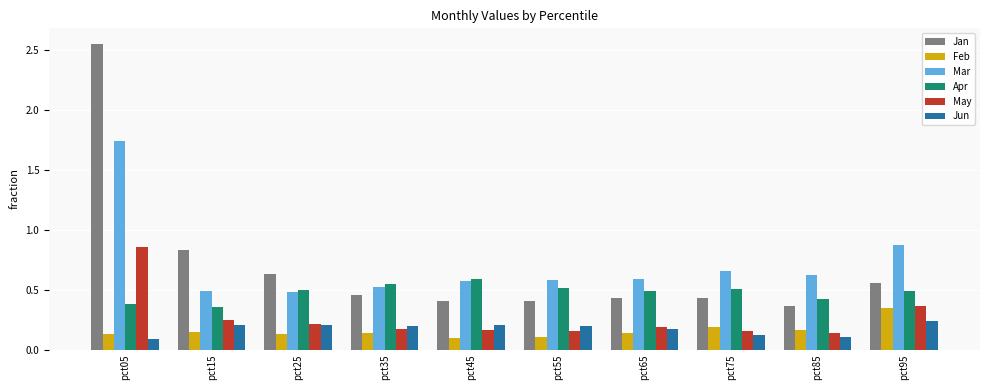

Rank the series by their maximum value, from lowest to highest.

Jun, Feb, Apr, May, Mar, Jan